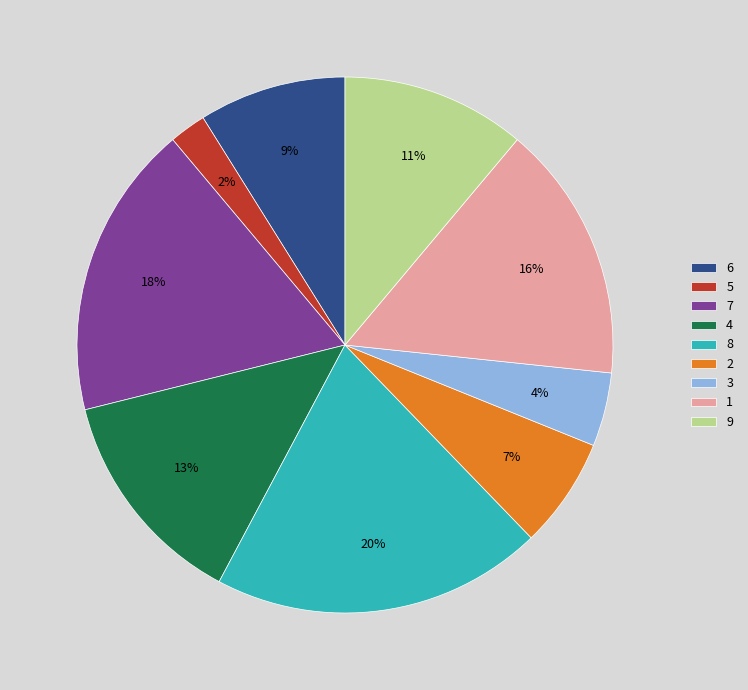

Which slice is the largest?

8